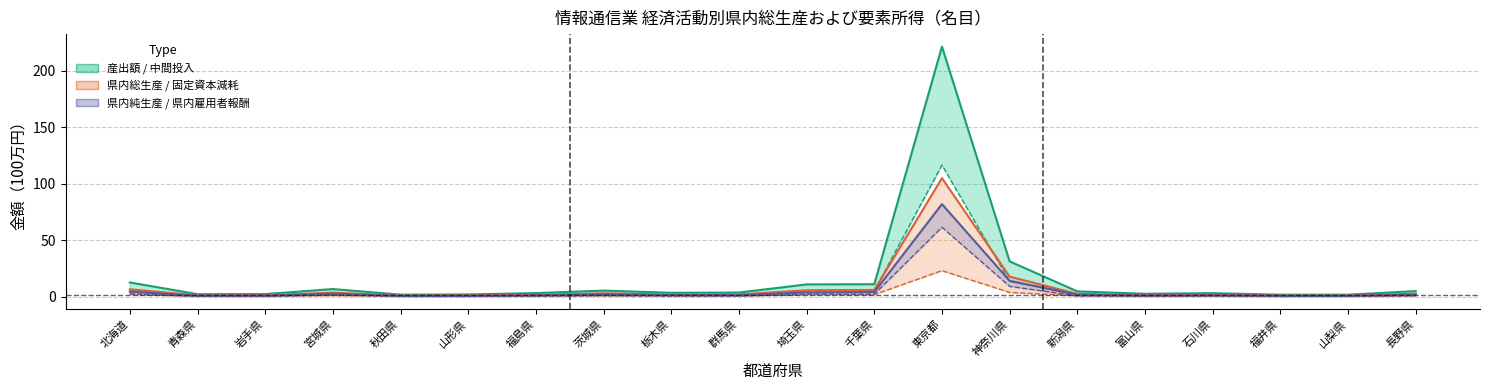

How many values in the 県内純生産 series are below 1?

7